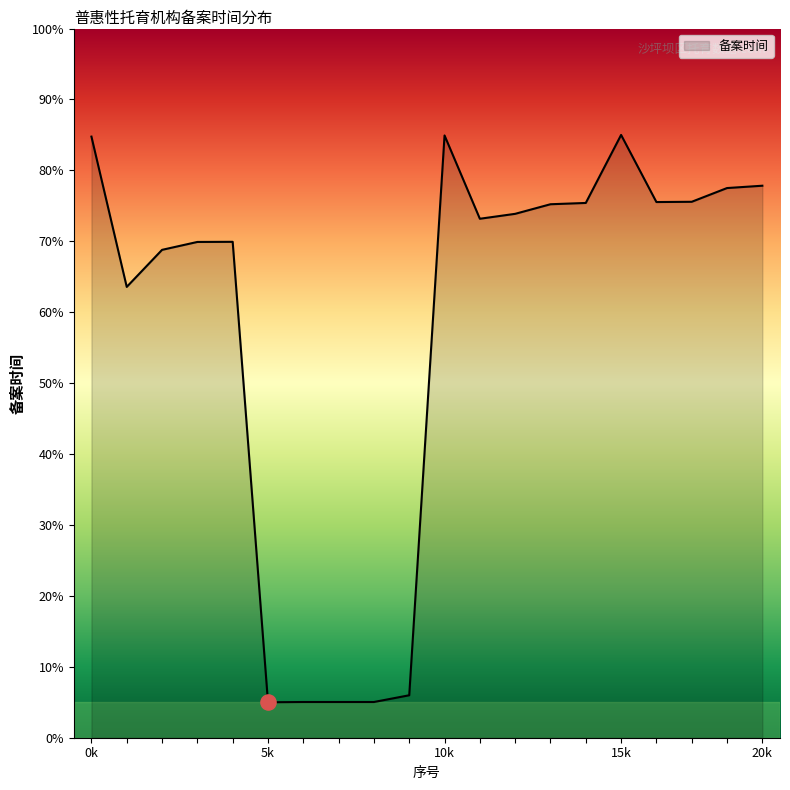

What is the difference between the maximum and minimum values?

80.0